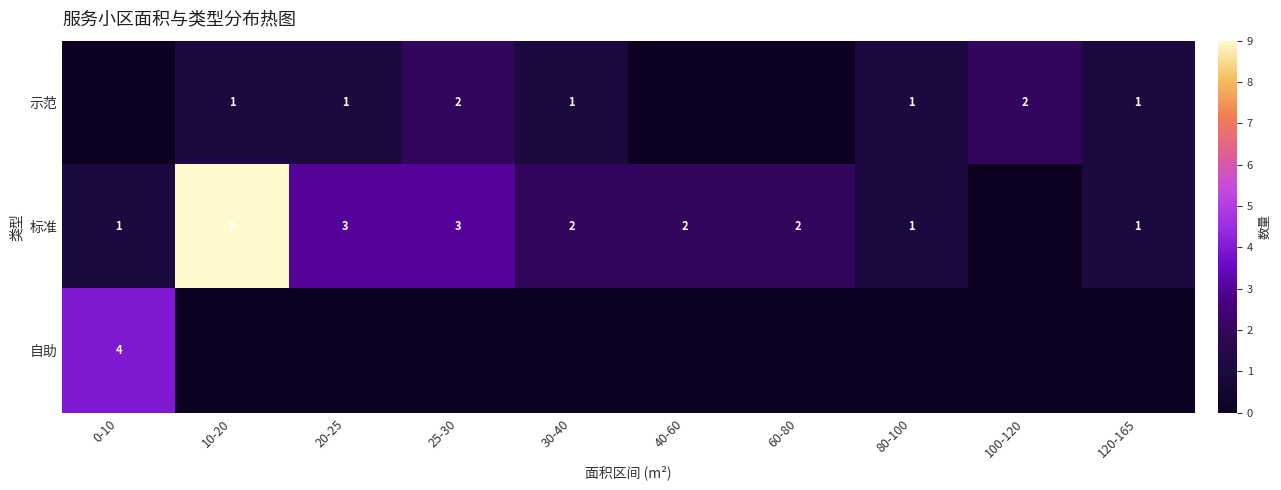

Which category has the highest value across all series?

10-20